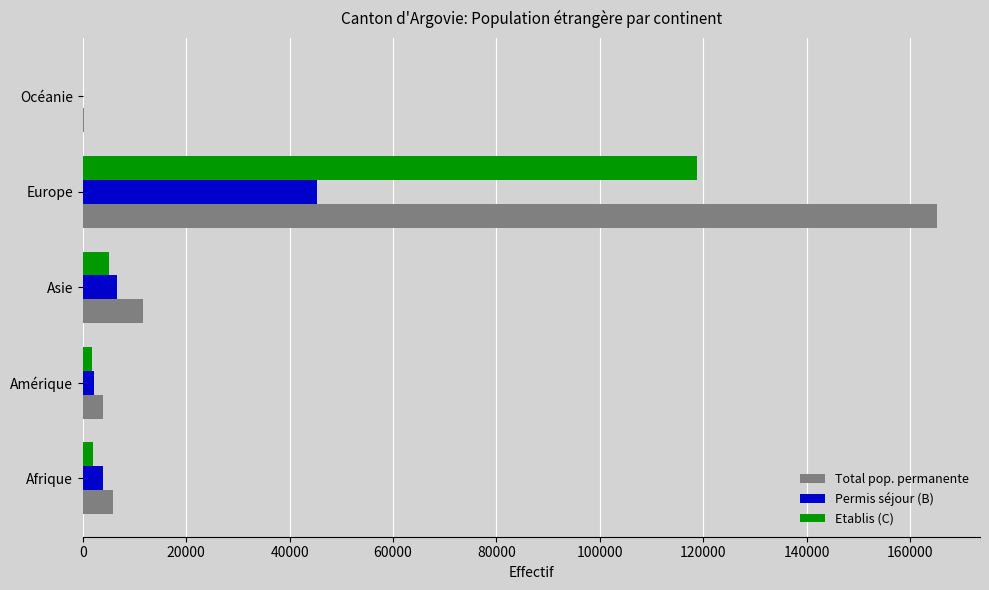

At which category is the sum across all series the highest?

Europe